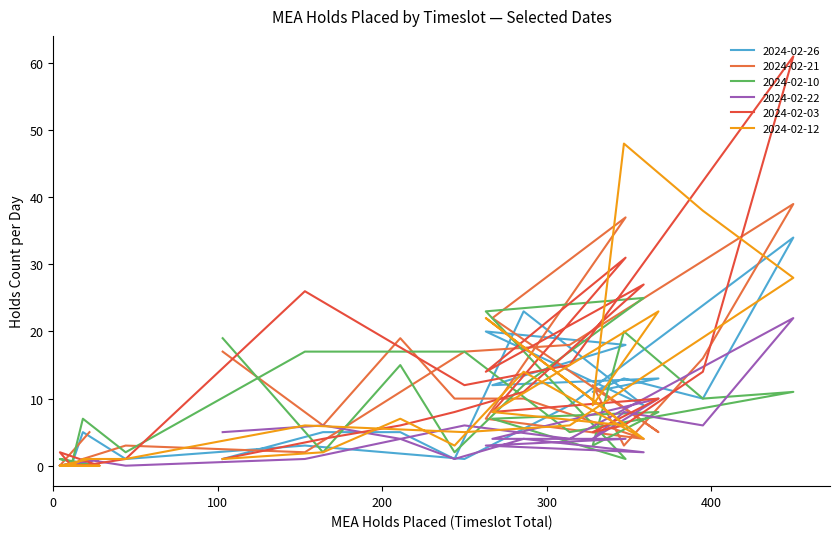

What is the average value of the 2024-02-22 series?

4